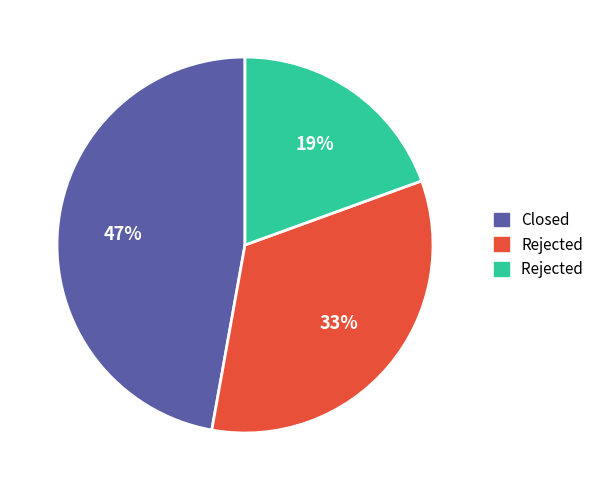

To the nearest percent, what is the difference between the largest and smallest slice percentages?

28%